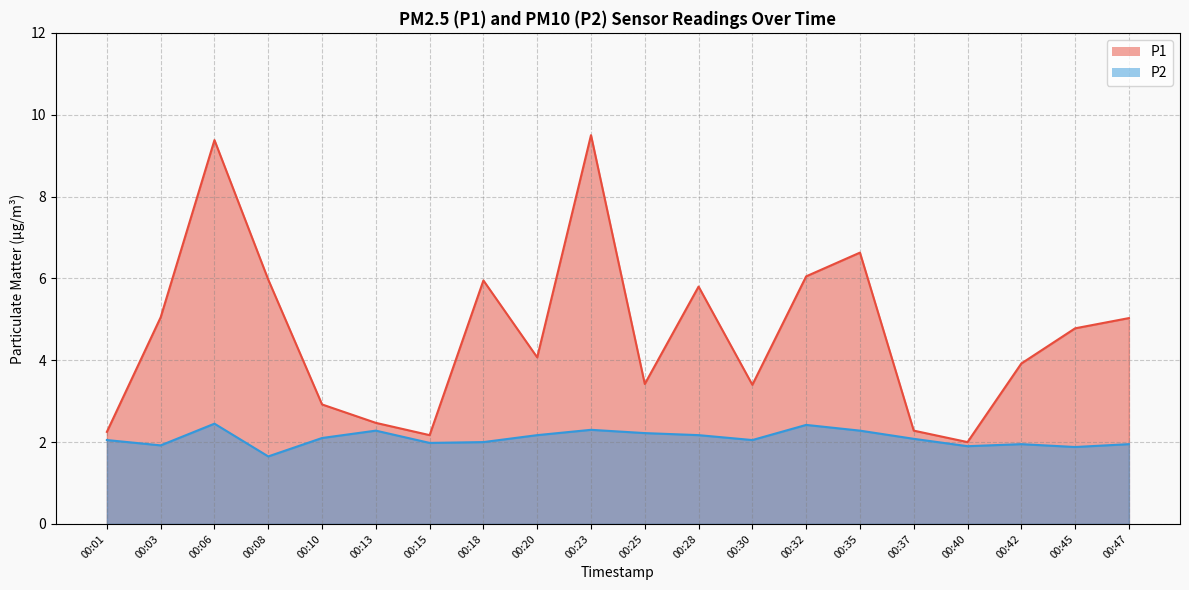

The value of P1 at 00:25 is 3.4. True or false?

True